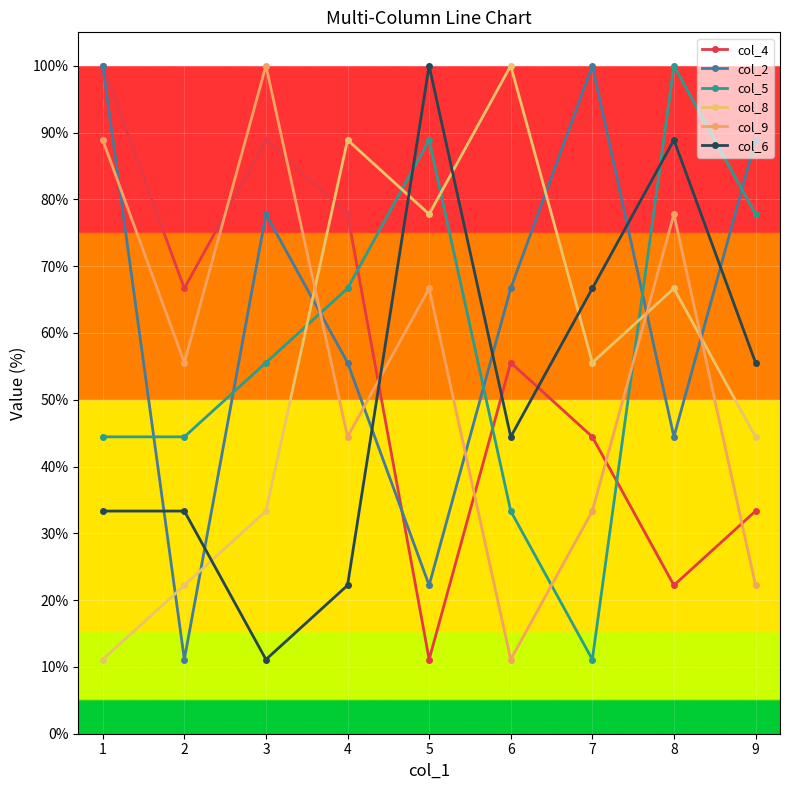

Does the chart display data point markers on the line(s)?

Yes